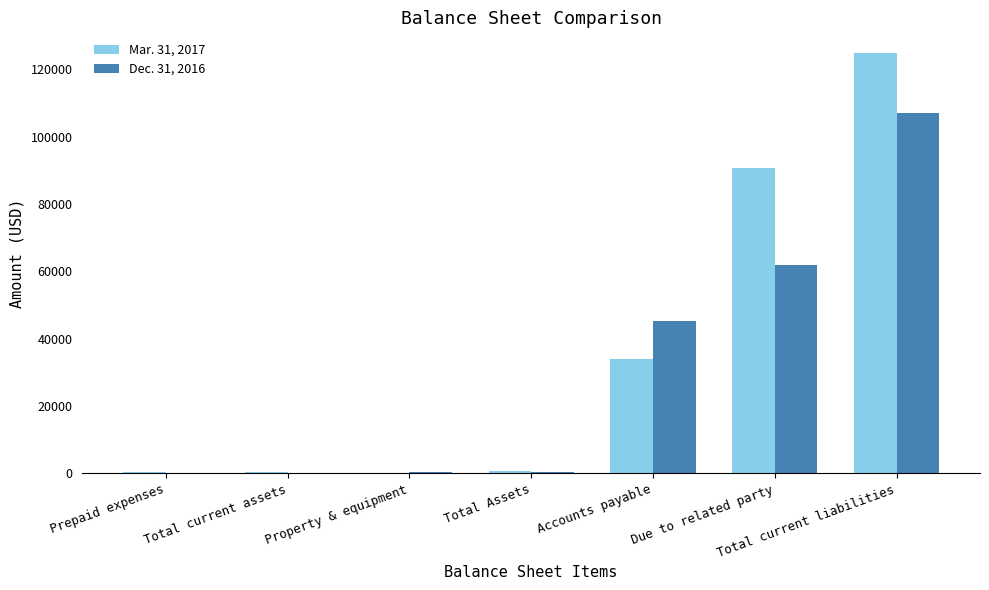

What is the approximate value of Mar. 31, 2017 at Accounts payable, to the nearest 50?

33900